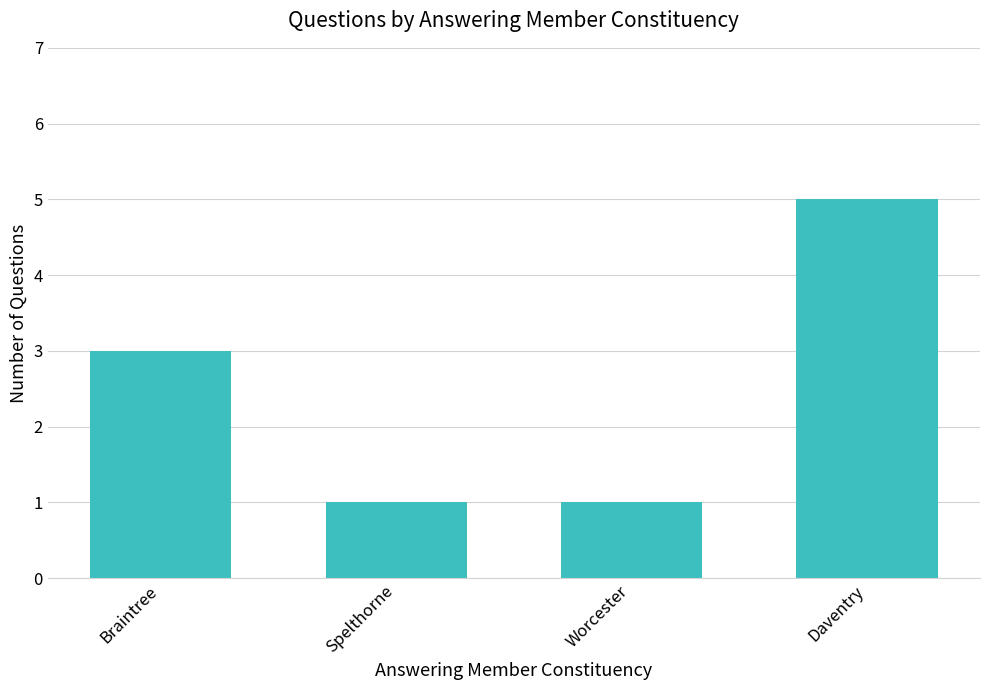

What is the difference between the maximum and minimum values?

4